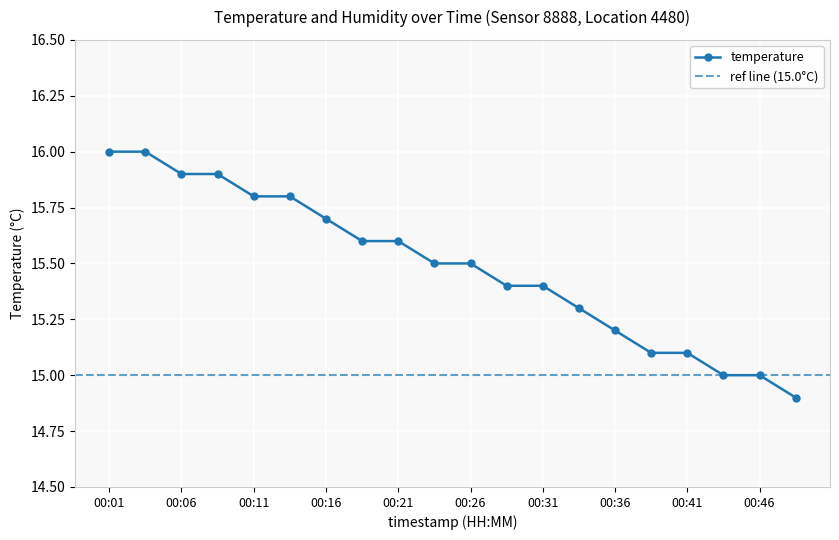

Reading left to right, list all the values displayed in this chart.

00:01=16.0	00:04=16.0	00:06=15.9	00:09=15.9	00:11=15.8	00:14=15.8	00:16=15.7	00:19=15.6	00:21=15.6	00:24=15.5	00:26=15.5	00:28=15.4	00:31=15.4	00:33=15.3	00:36=15.2	00:38=15.1	00:41=15.1	00:43=15.0	00:46=15.0	00:48=14.9